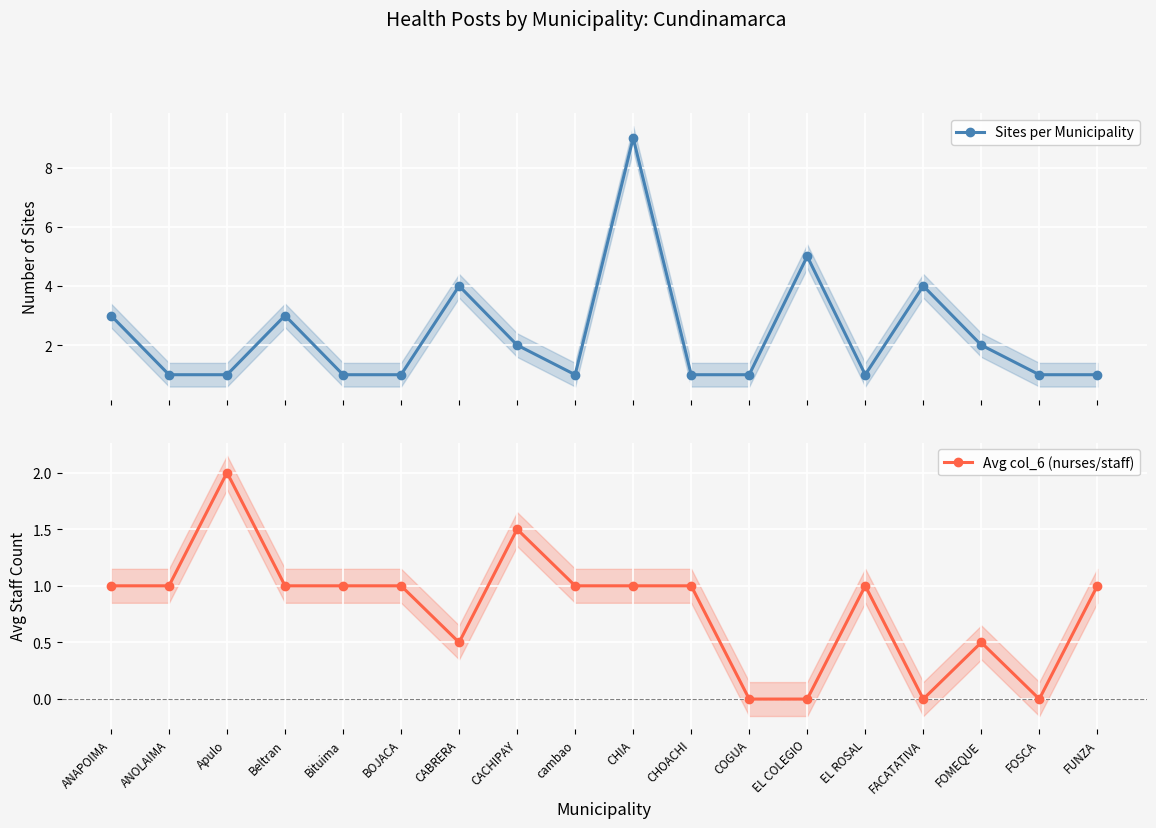

What position from the right is FUNZA?

1